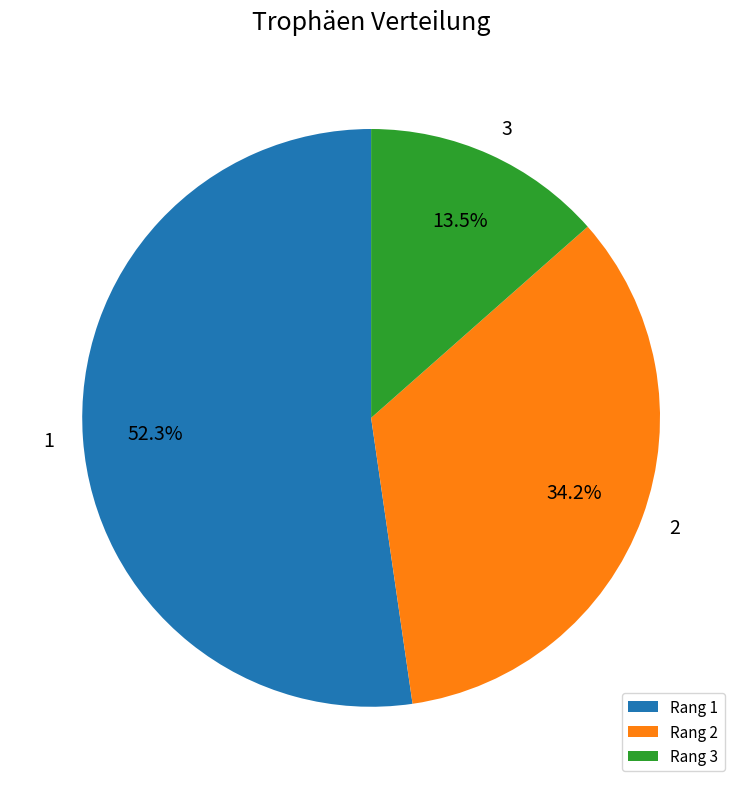

Rank the categories by value from lowest to highest.

Rang 3, Rang 2, Rang 1